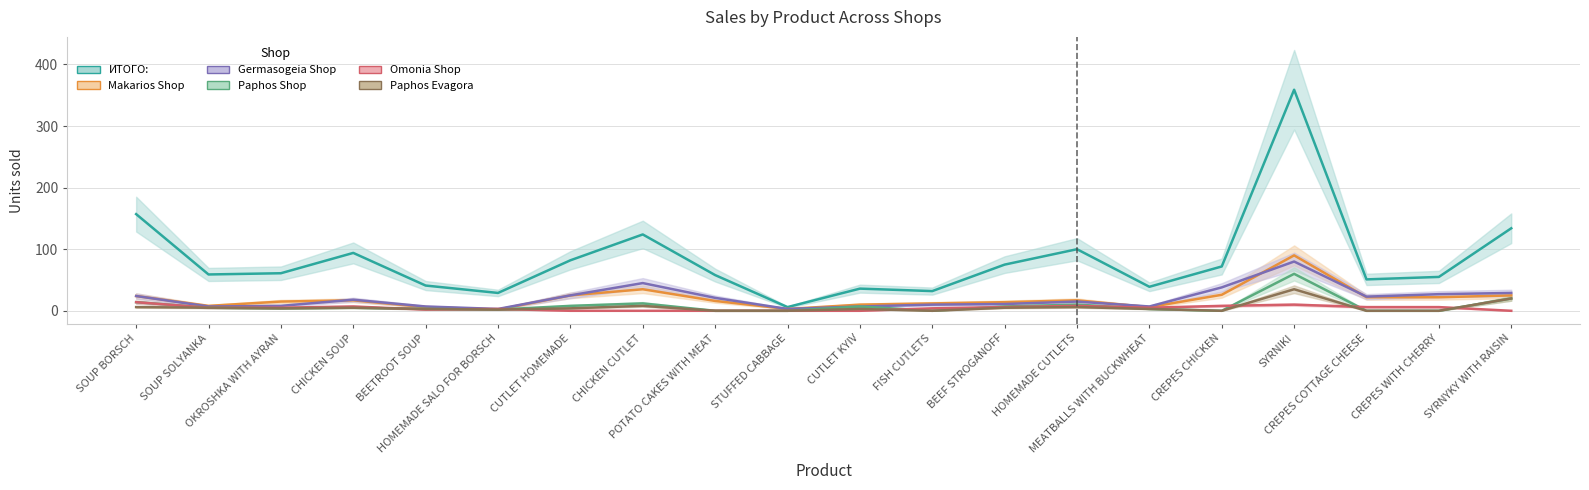

Between CHICKEN SOUP and FISH CUTLETS, which series saw the biggest shift?

ИТОГО: